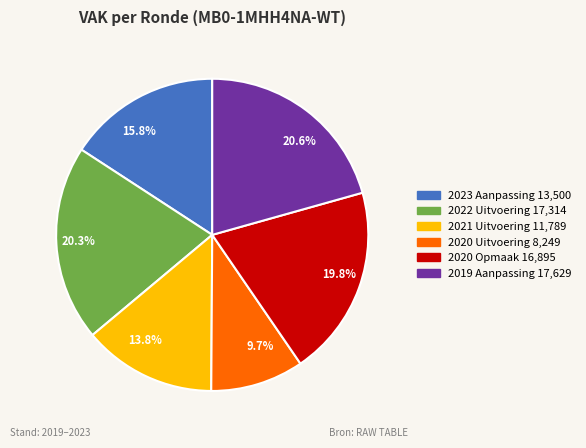

What percentage is NOT represented by 20.6%?

79.4%